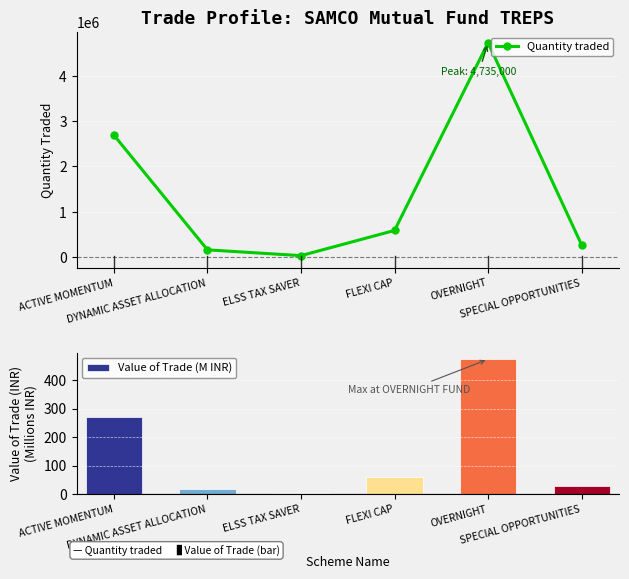

What is the difference between the highest and lowest values at FLEXI CAP?

585941.4